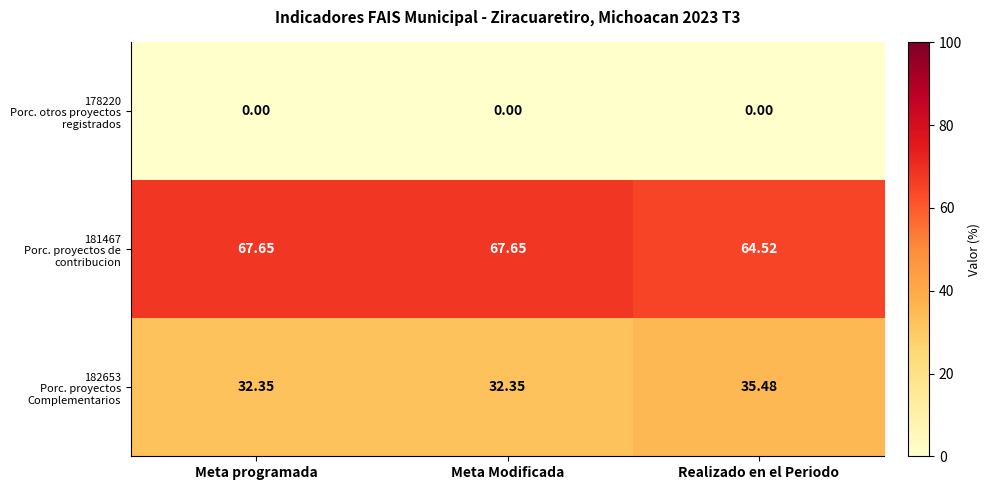

What is the total value across all series at Meta programada?

100.0